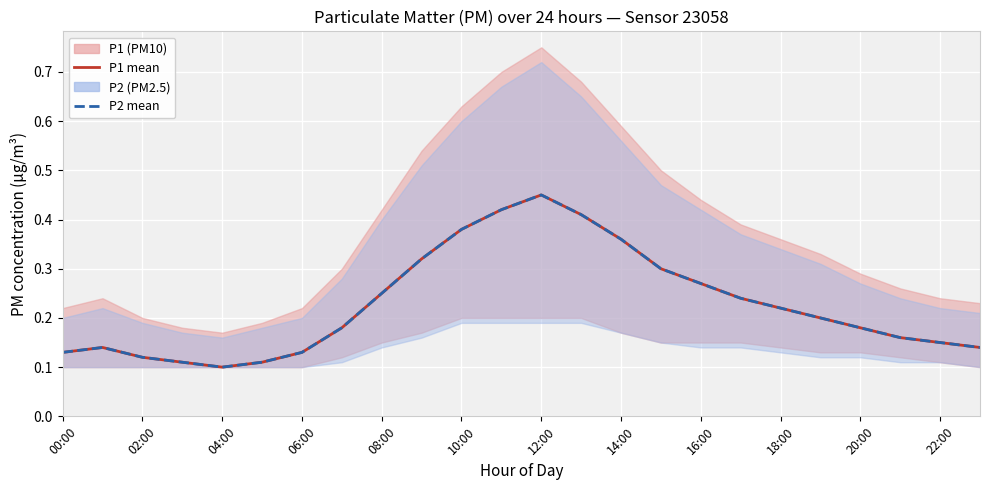

Between 00:00 and 23, which is larger?

23